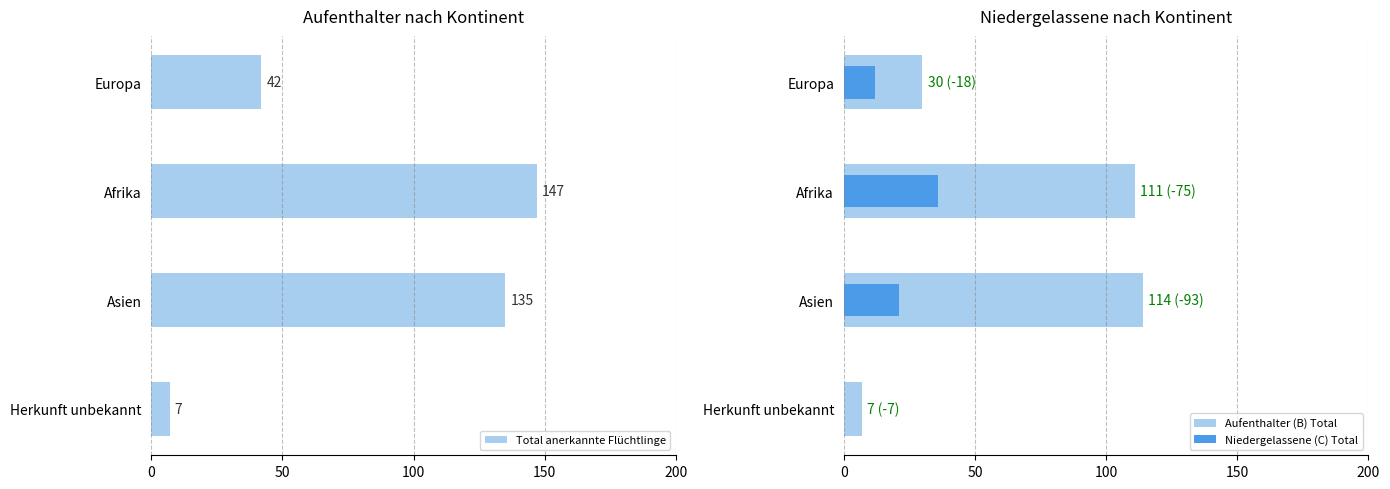

What is the highest value of the Aufenthalter (B) Total series?

114